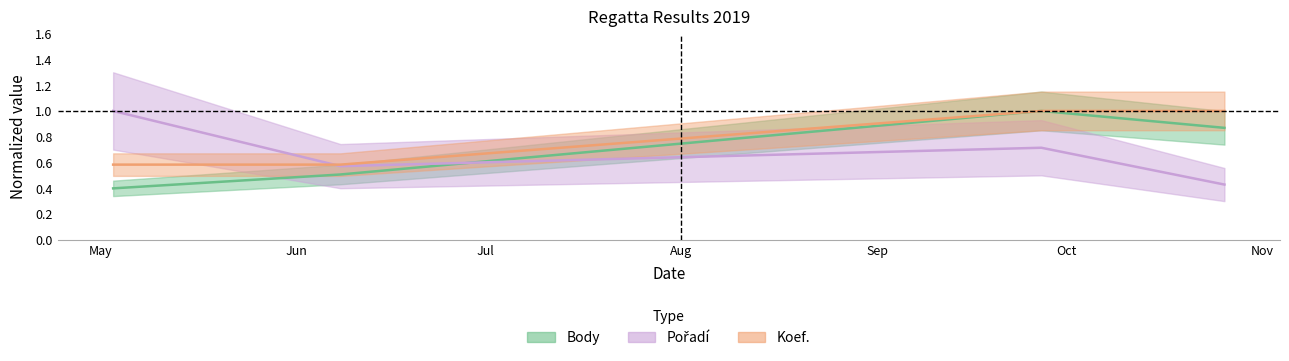

What is the total value across all series at 2019-09-27?

2.7